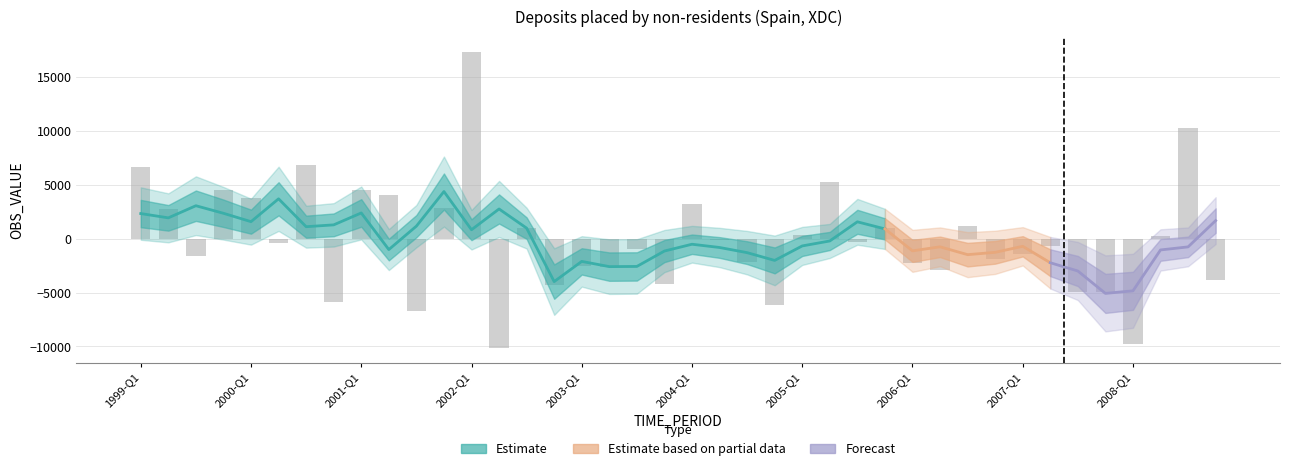

Is it true that the value at 2002-Q1 is 17350?

True